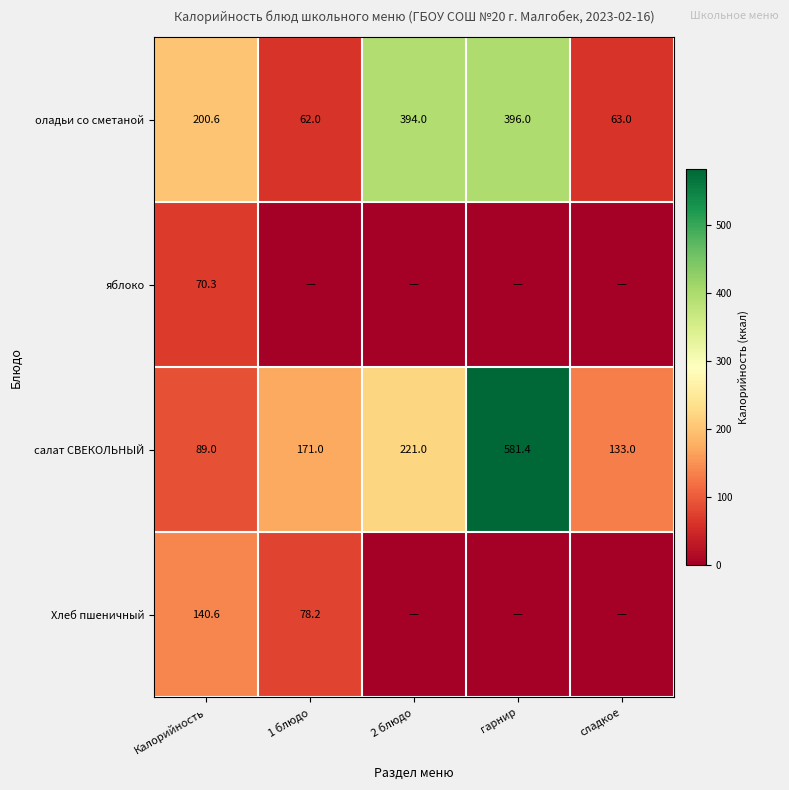

List the labels in order of салат СВЕКОЛЬНЫЙ value, largest first.

гарнир, 2 блюдо, 1 блюдо, сладкое, Калорийность